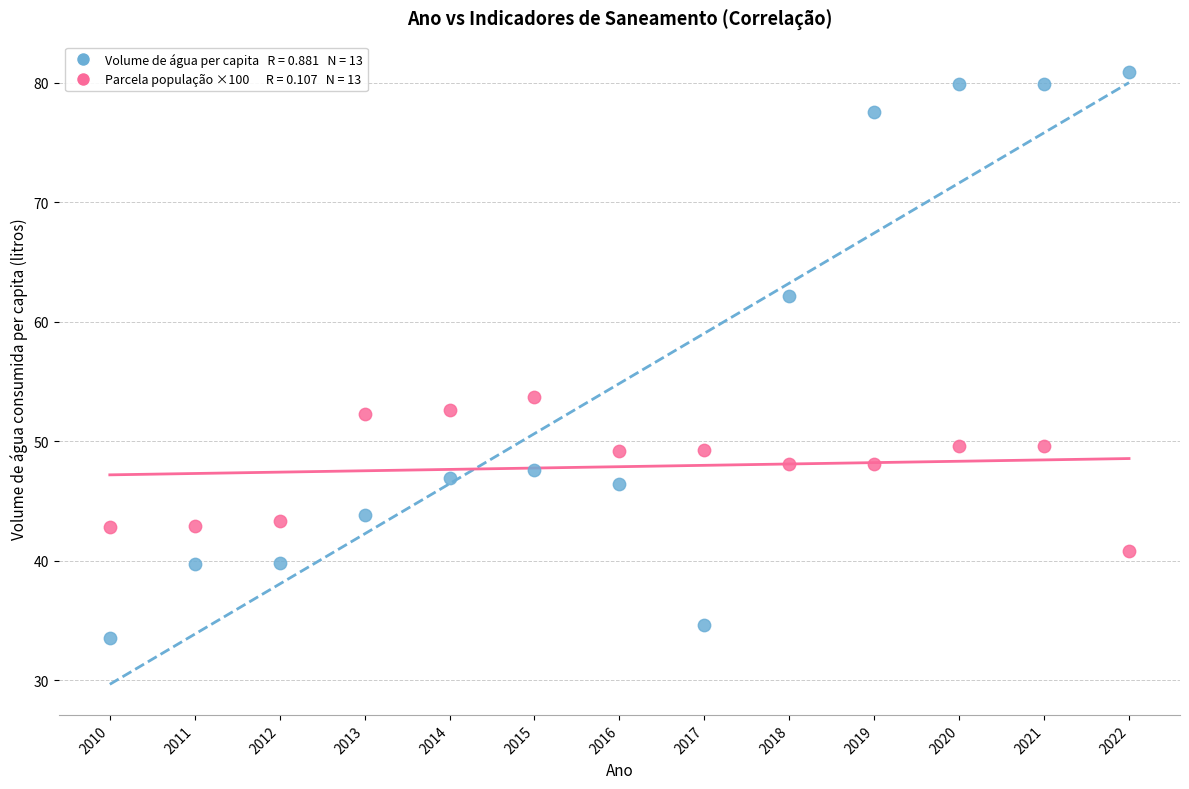

Across all series, what Y value is closest to 57?

53.7